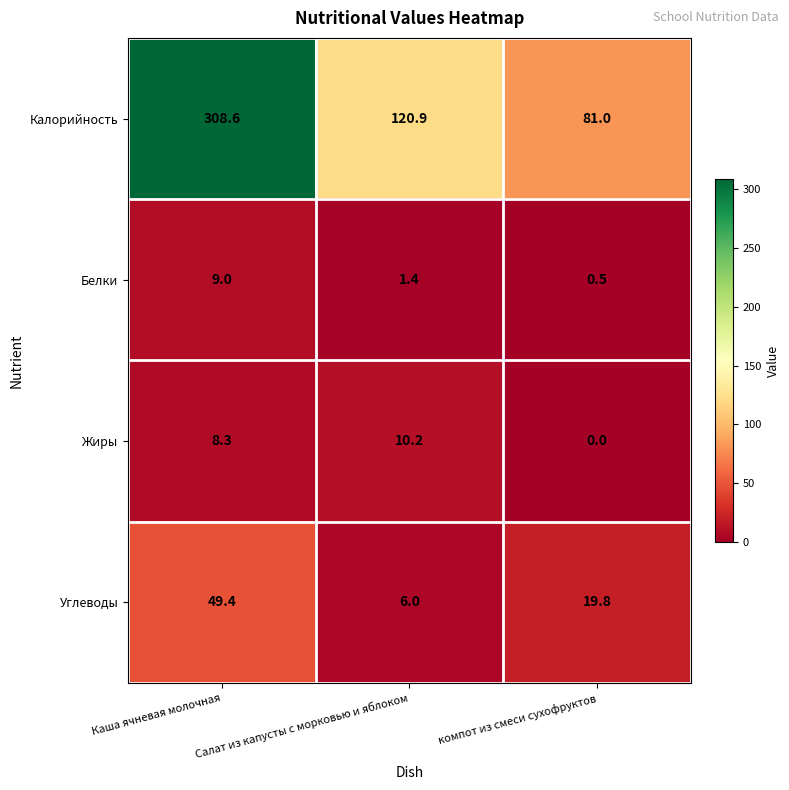

What is the difference between the highest and lowest values at Каша ячневая молочная?

300.3